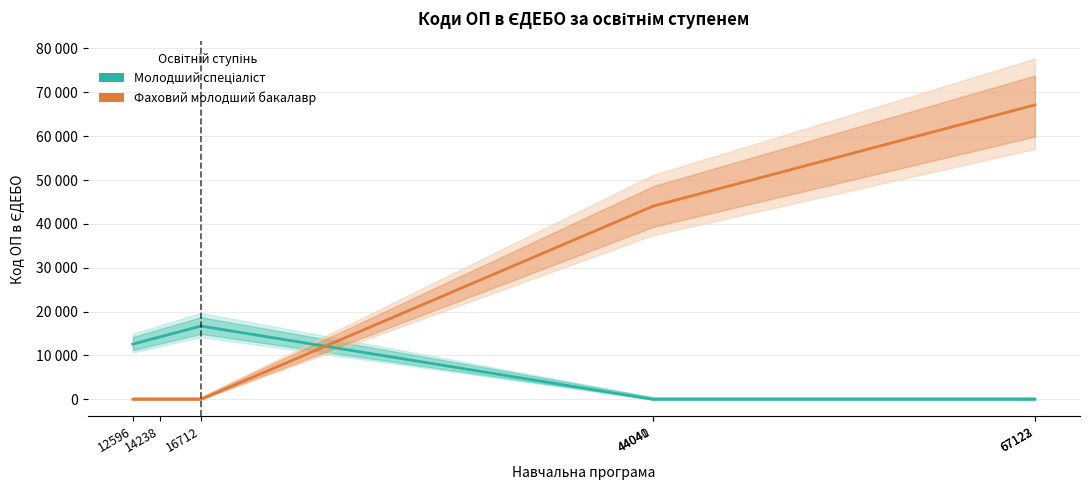

What is the spread (max minus min) of values at 67123?

67123